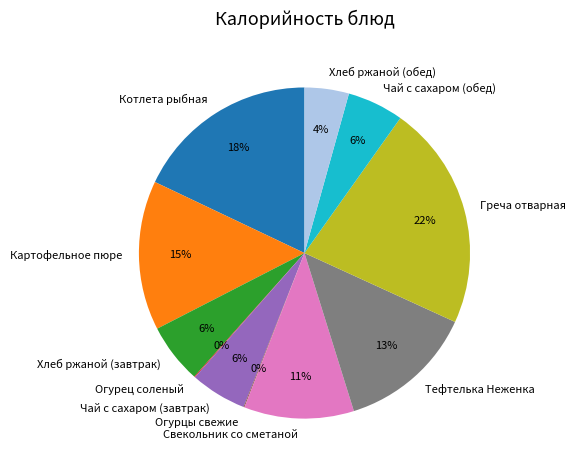

True or false: Свекольник со сметаной accounts for 11% of the total.

True